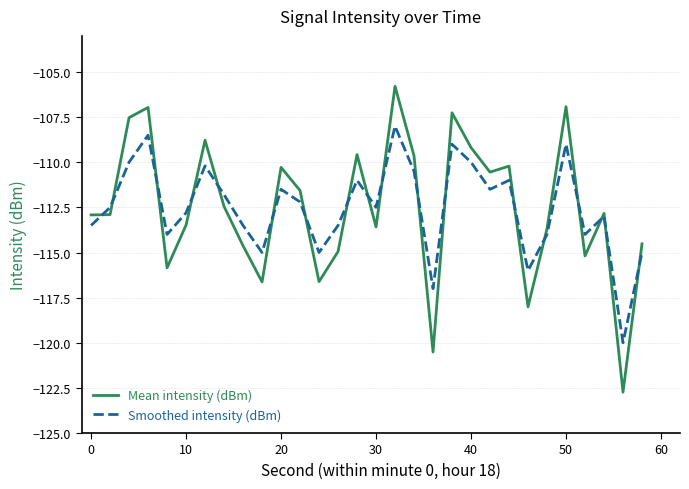

Is this an area chart (filled region under the line)?

No